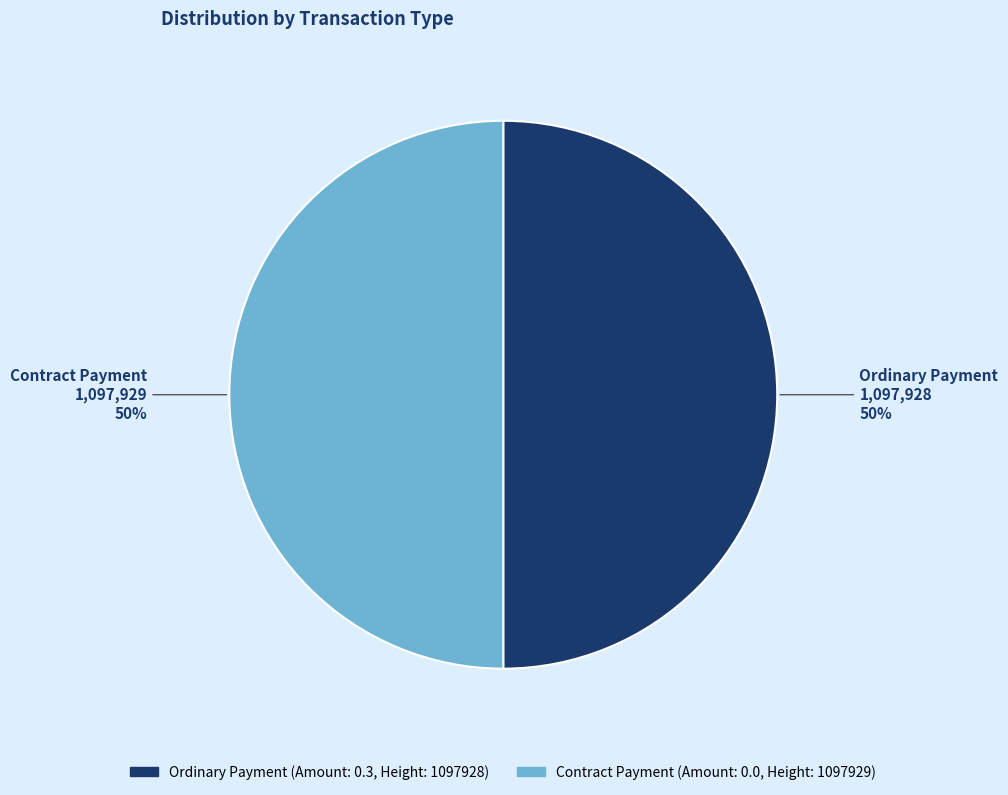

The Contract Payment slice represents 50% of the pie. True or false?

True